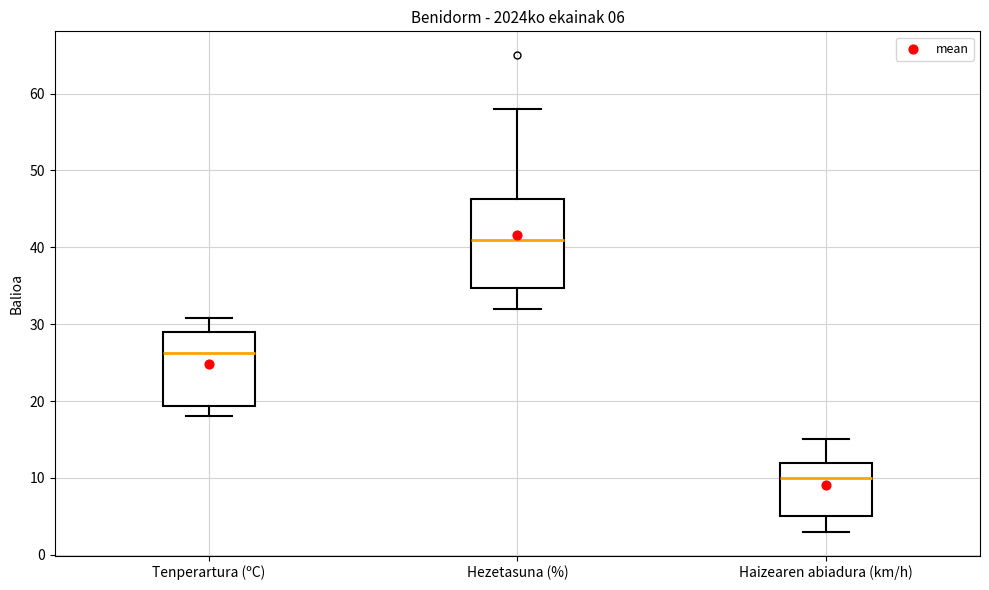

Comparing the boxes themselves (not the whiskers), which one is the tallest?

Hezetasuna (%)